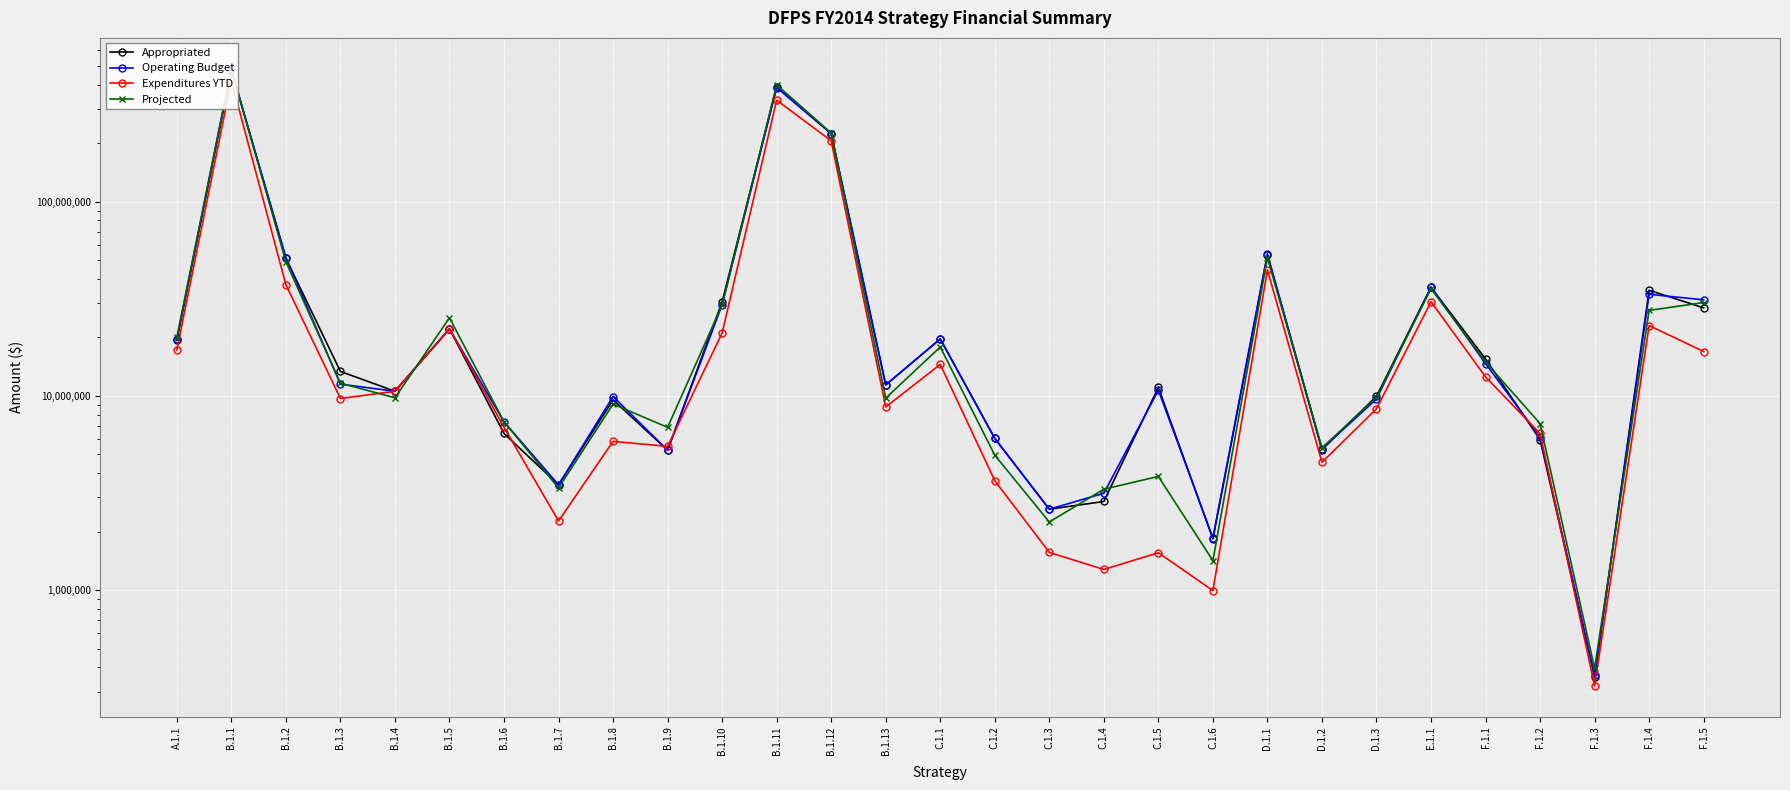

What is the greatest value displayed?

483212063.0